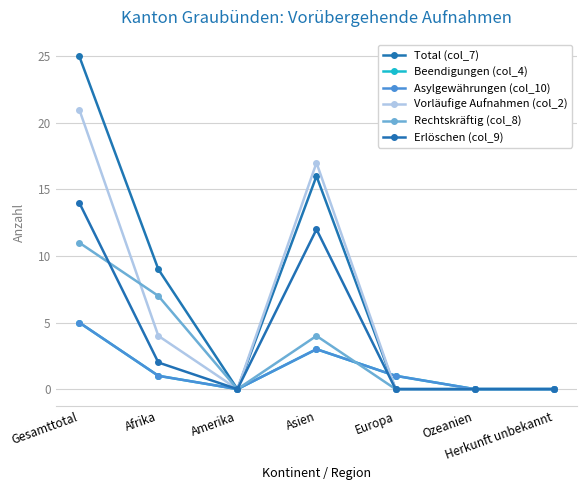

Which category has the highest value across all series?

Gesamttotal